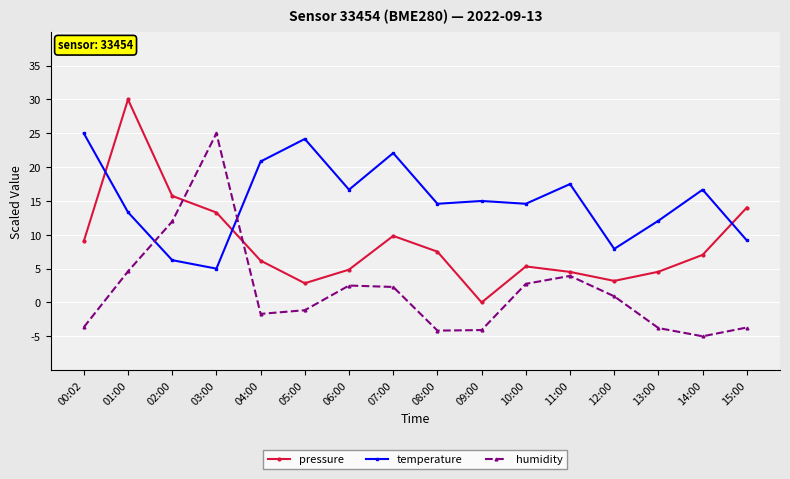

True or false: pressure has a value of 5.3 at 10:00.

True